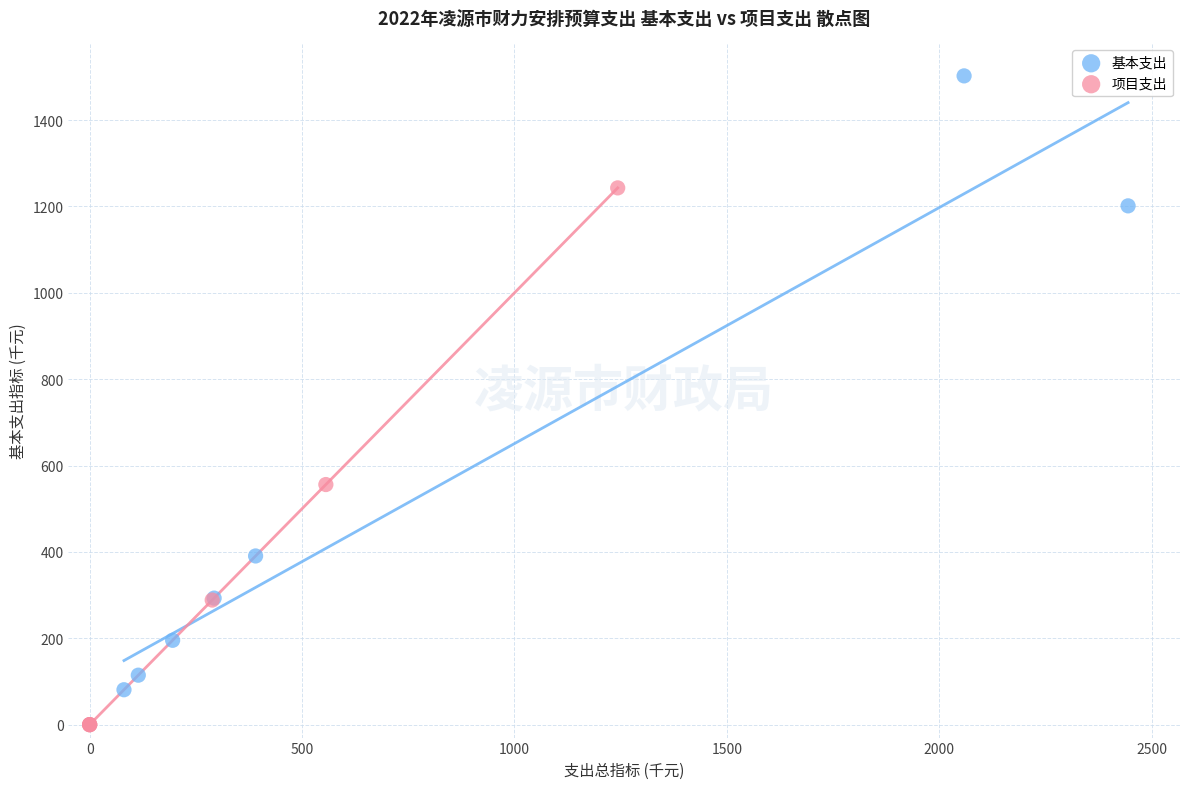

Which series reaches the maximum Y coordinate?

基本支出